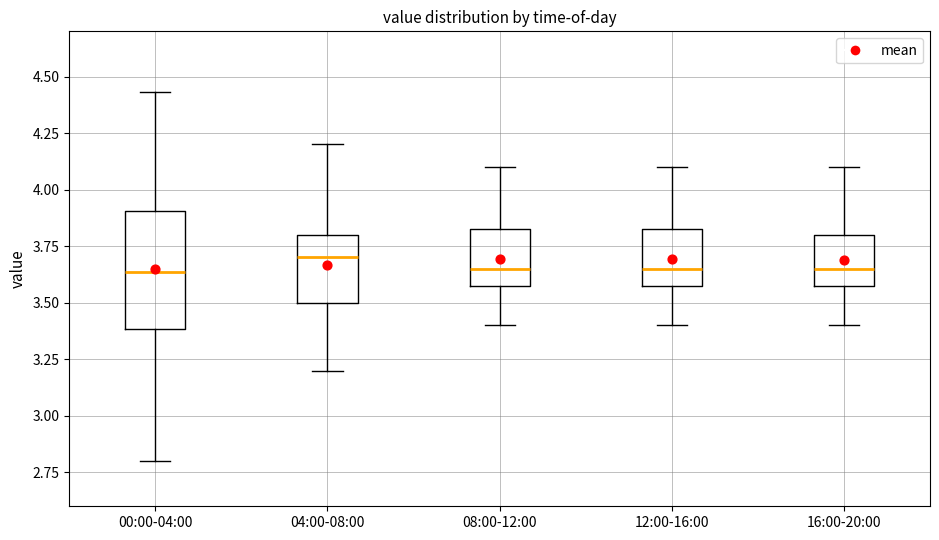

Where does the upper whisker of the box for 08:00-12:00 end on the y-axis? The values are not printed on the chart, so give them approximately, as read against the axis.

4.10